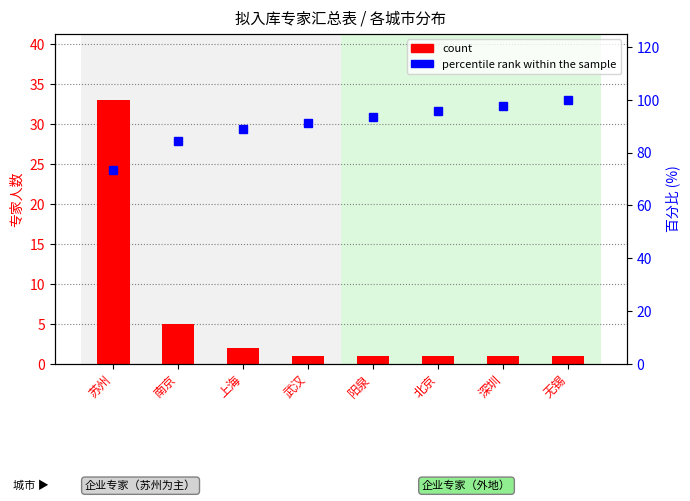

Where is count nearest to the value 17?

南京